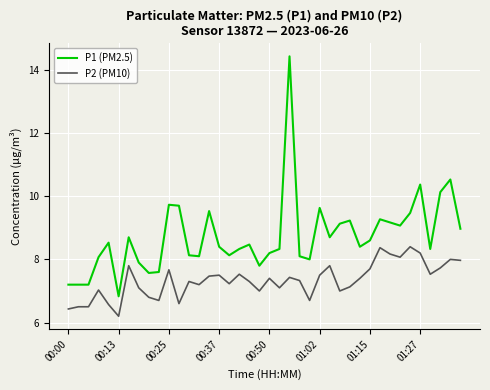

List the series in order of their overall mean, lowest first.

P2 (PM10), P1 (PM2.5)